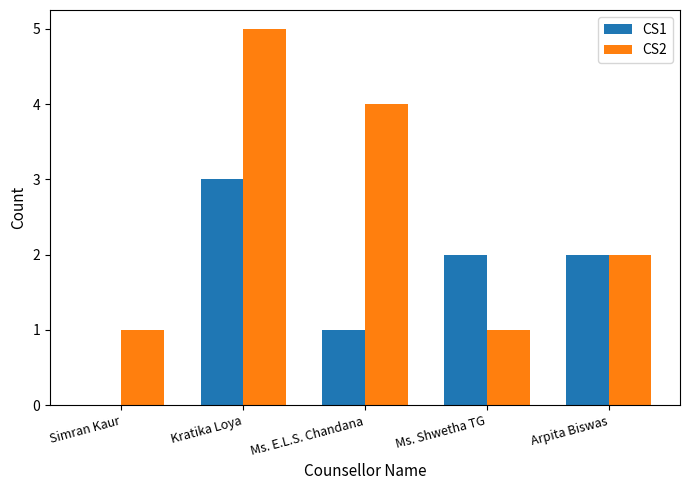

Which series changed the most between Ms. E.L.S. Chandana and Ms. Shwetha TG?

CS2